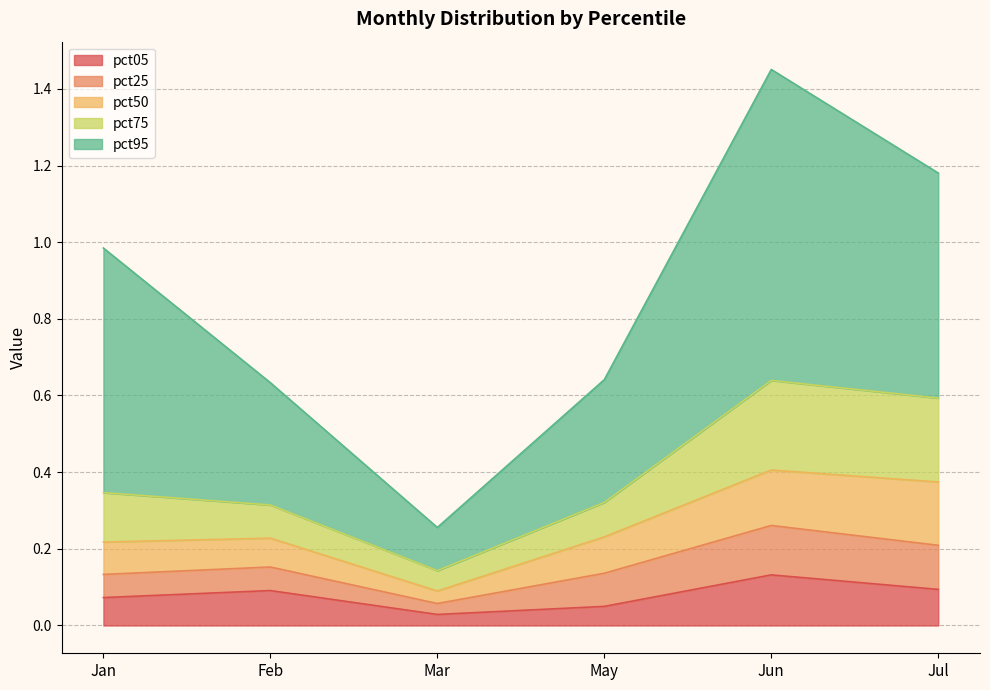

At which category does the chart reach its minimum across all series?

Mar